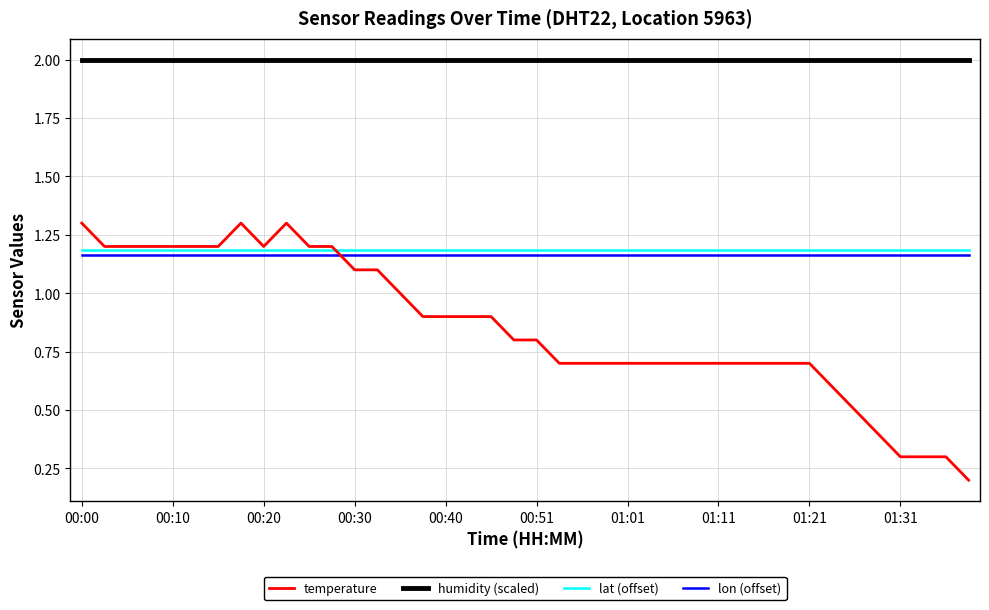

What is the maximum value for temperature?

1.3